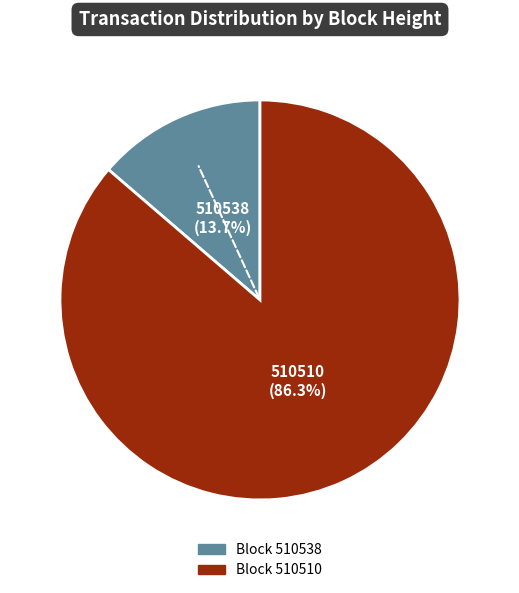

Is there any slice that represents more than half of the pie?

Yes